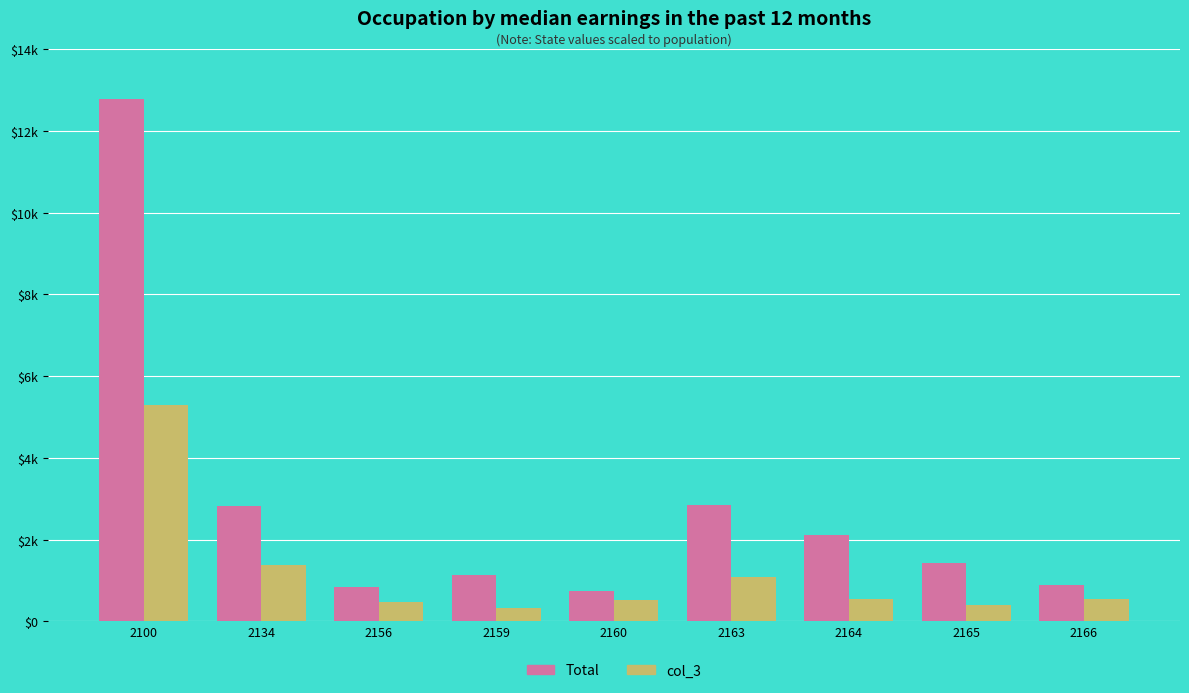

At which label does Total reach its peak?

2100